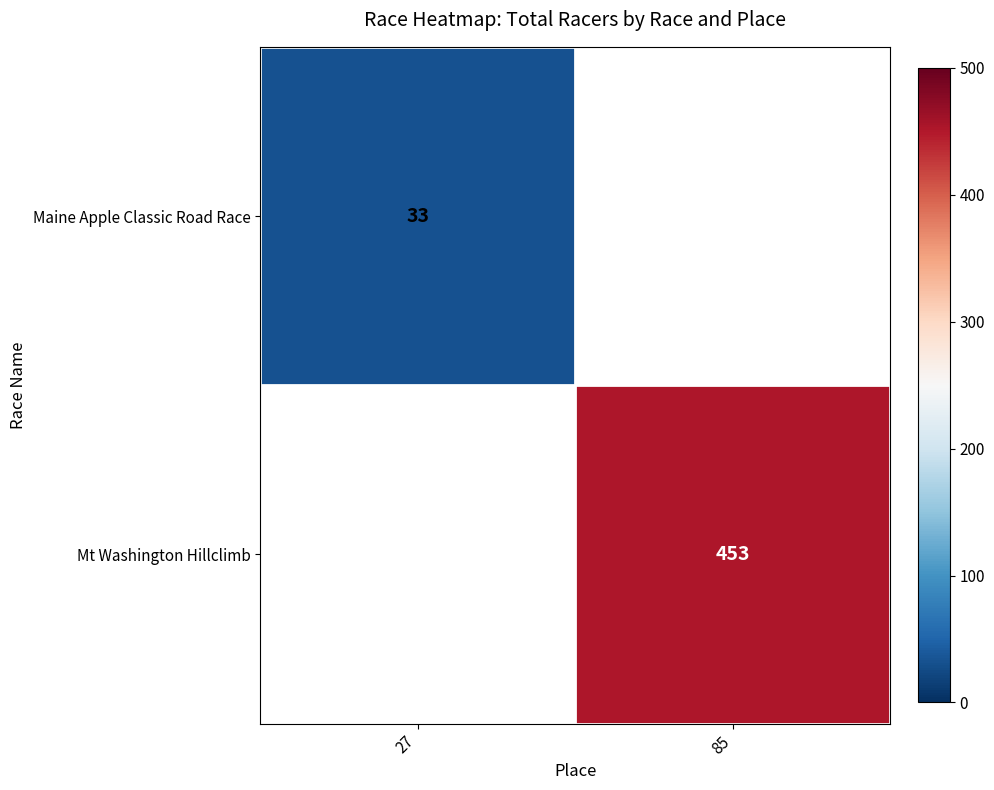

At which category does the chart reach its peak across all series?

85